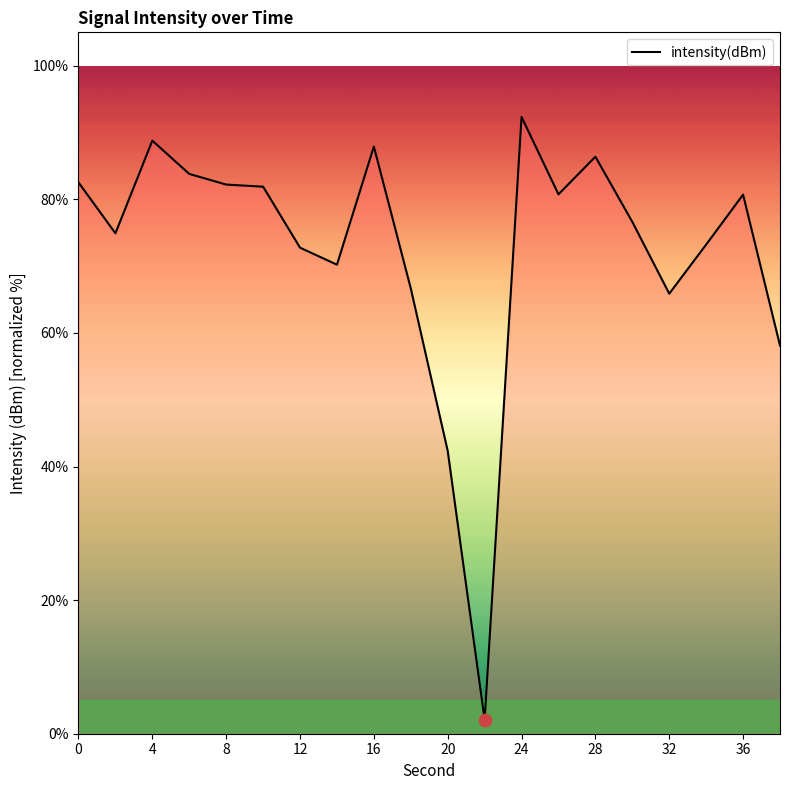

What is the greatest value displayed?

92.3